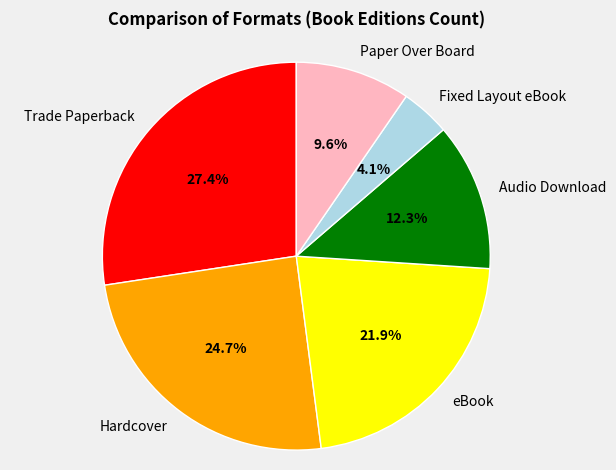

What percentage is the Hardcover slice, to the nearest percent?

25%